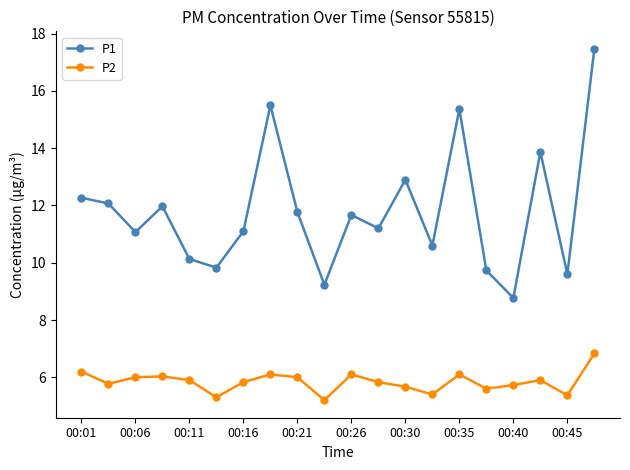

True or false: P1 and P2 cross at least once.

False